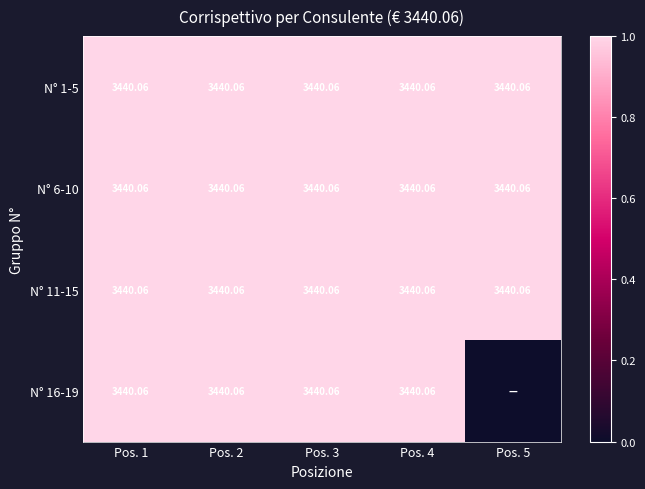

The value of N° 16-19 at Pos. 4 is 1. True or false?

False